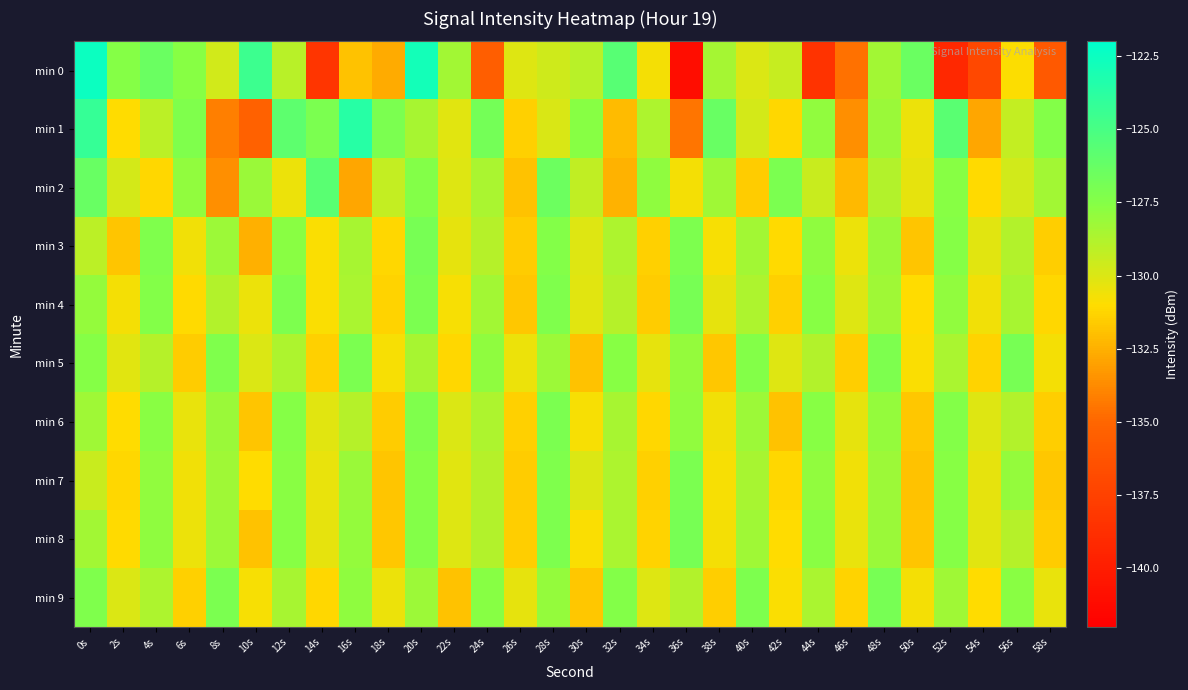

Reading right to left, what are all the values shown in this chart?

min 0: 58s=-135.9	56s=-131.0	54s=-137.0	52s=-139.3	50s=-126.4	48s=-128.4	46s=-134.6	44s=-138.4	42s=-129.4	40s=-130.0	38s=-128.5	36s=-141.0	34s=-130.7	32s=-125.6	30s=-129.0	28s=-129.6	26s=-130.1	24s=-135.5	22s=-128.4	20s=-122.8	18s=-132.7	16s=-131.9	14s=-138.3	12s=-129.0	10s=-124.6	8s=-129.7	6s=-127.6	4s=-126.4	2s=-127.5	0s=-122.5
min 1: 58s=-127.4	56s=-129.3	54s=-132.8	52s=-125.7	50s=-130.5	48s=-128.1	46s=-133.6	44s=-127.9	42s=-131.2	40s=-129.8	38s=-126.3	36s=-134.5	34s=-128.7	32s=-132.1	30s=-127.6	28s=-129.9	26s=-131.4	24s=-126.8	22s=-130.2	20s=-128.5	18s=-127.1	16s=-123.6	14s=-127.1	12s=-125.9	10s=-135.3	8s=-134.2	6s=-127.3	4s=-129.0	2s=-131.0	0s=-124.2
min 2: 58s=-128.4	56s=-129.7	54s=-131.1	52s=-127.6	50s=-130.3	48s=-128.8	46s=-132.2	44s=-129.5	42s=-127.1	40s=-131.6	38s=-128.3	36s=-130.7	34s=-127.8	32s=-132.4	30s=-129.2	28s=-126.5	26s=-131.9	24s=-128.6	22s=-130.1	20s=-127.4	18s=-129.3	16s=-132.8	14s=-125.7	12s=-130.5	10s=-128.1	8s=-133.6	6s=-127.9	4s=-131.2	2s=-129.8	0s=-126.3
min 3: 58s=-131.5	56s=-128.8	54s=-130.2	52s=-127.5	50s=-131.8	48s=-128.1	46s=-130.5	44s=-127.8	42s=-131.1	40s=-128.4	38s=-130.8	36s=-127.2	34s=-131.4	32s=-128.7	30s=-130.1	28s=-127.4	26s=-131.6	24s=-128.9	22s=-130.3	20s=-127.0	18s=-131.2	16s=-128.5	14s=-130.9	12s=-127.7	10s=-132.5	8s=-128.2	6s=-130.6	4s=-127.3	2s=-131.8	0s=-129.1
min 4: 58s=-131.2	56s=-128.5	54s=-130.6	52s=-127.9	50s=-131.0	48s=-128.3	46s=-130.1	44s=-127.6	42s=-131.4	40s=-128.7	38s=-130.3	36s=-127.0	34s=-131.6	32s=-128.9	30s=-130.2	28s=-127.3	26s=-131.7	24s=-128.4	22s=-130.8	20s=-127.1	18s=-131.3	16s=-128.6	14s=-130.9	12s=-127.2	10s=-130.5	8s=-128.8	6s=-131.1	4s=-127.4	2s=-130.7	0s=-128.0
min 5: 58s=-130.7	56s=-127.0	54s=-131.3	52s=-128.6	50s=-130.9	48s=-127.2	46s=-131.5	44s=-128.8	42s=-130.1	40s=-127.4	38s=-131.7	36s=-128.0	34s=-130.3	32s=-127.6	30s=-131.9	28s=-128.2	26s=-130.5	24s=-127.8	22s=-131.2	20s=-128.5	18s=-130.8	16s=-127.1	14s=-131.4	12s=-128.7	10s=-130.0	8s=-127.3	6s=-131.6	4s=-128.9	2s=-130.2	0s=-127.5
min 6: 58s=-131.5	56s=-128.8	54s=-130.1	52s=-127.4	50s=-131.7	48s=-128.0	46s=-130.3	44s=-127.6	42s=-131.9	40s=-128.2	38s=-130.6	36s=-127.9	34s=-131.2	32s=-128.5	30s=-130.8	28s=-127.1	26s=-131.4	24s=-128.7	22s=-130.0	20s=-127.3	18s=-131.6	16s=-128.9	14s=-130.2	12s=-127.5	10s=-131.8	8s=-128.1	6s=-130.4	4s=-127.7	2s=-131.0	0s=-128.3
min 7: 58s=-131.7	56s=-128.0	54s=-130.3	52s=-127.6	50s=-131.9	48s=-128.2	46s=-130.6	44s=-127.9	42s=-131.2	40s=-128.5	38s=-130.8	36s=-127.1	34s=-131.4	32s=-128.7	30s=-130.0	28s=-127.3	26s=-131.6	24s=-128.9	22s=-130.2	20s=-127.5	18s=-131.8	16s=-128.1	14s=-130.4	12s=-127.7	10s=-131.0	8s=-128.3	6s=-130.6	4s=-127.9	2s=-131.2	0s=-129.5
min 8: 58s=-131.6	56s=-128.9	54s=-130.2	52s=-127.5	50s=-131.8	48s=-128.1	46s=-130.4	44s=-127.7	42s=-131.0	40s=-128.3	38s=-130.7	36s=-127.0	34s=-131.3	32s=-128.6	30s=-130.9	28s=-127.2	26s=-131.5	24s=-128.8	22s=-130.1	20s=-127.4	18s=-131.7	16s=-128.0	14s=-130.3	12s=-127.6	10s=-131.9	8s=-128.2	6s=-130.5	4s=-127.8	2s=-131.1	0s=-128.4
min 9: 58s=-130.4	56s=-127.7	54s=-131.0	52s=-128.3	50s=-130.7	48s=-127.0	46s=-131.3	44s=-128.6	42s=-130.9	40s=-127.2	38s=-131.5	36s=-128.8	34s=-130.1	32s=-127.4	30s=-131.7	28s=-128.0	26s=-130.3	24s=-127.6	22s=-131.9	20s=-128.2	18s=-130.5	16s=-127.8	14s=-131.2	12s=-128.5	10s=-130.8	8s=-127.1	6s=-131.4	4s=-128.7	2s=-130.0	0s=-127.3